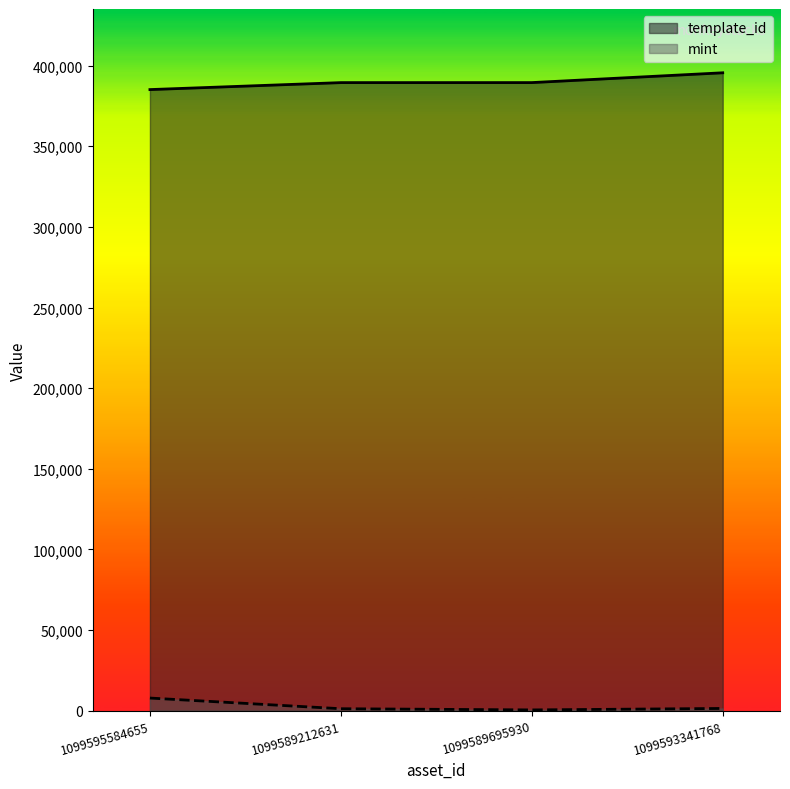

Which series has the widest spread of values?

template_id